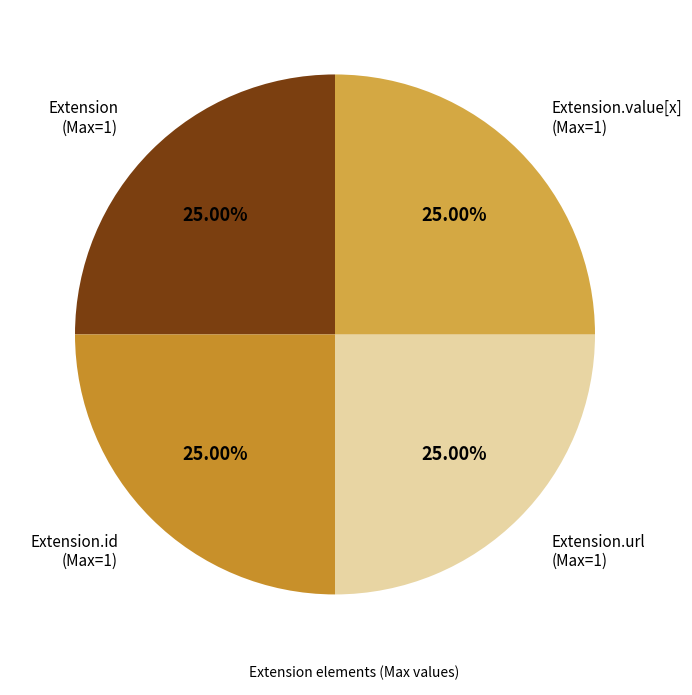

How many slices are in this pie chart?

4